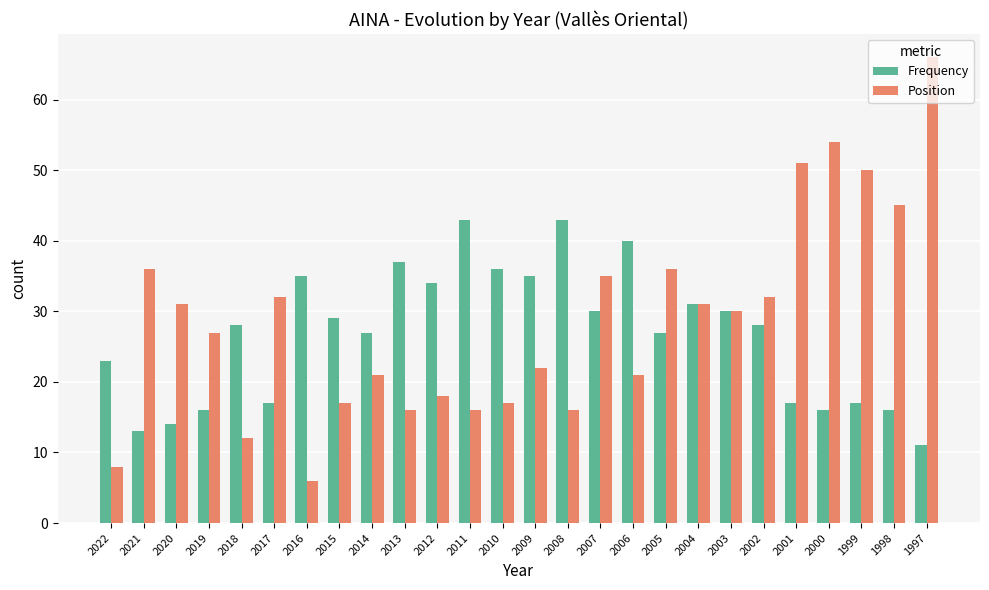

How many bars are there in each group?

2